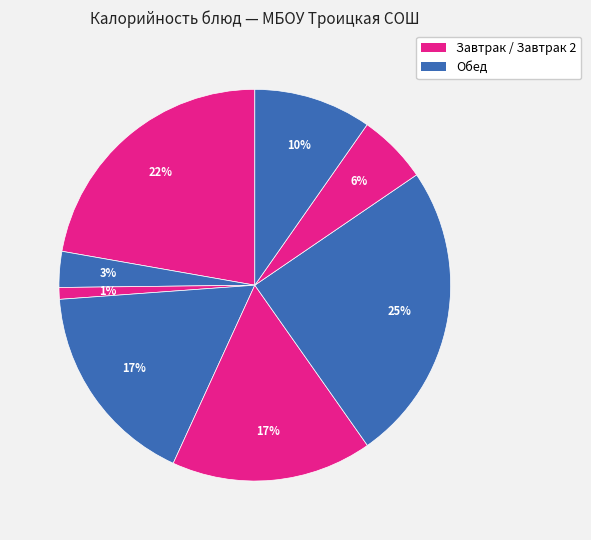

Count the number of slices in the pie.

8